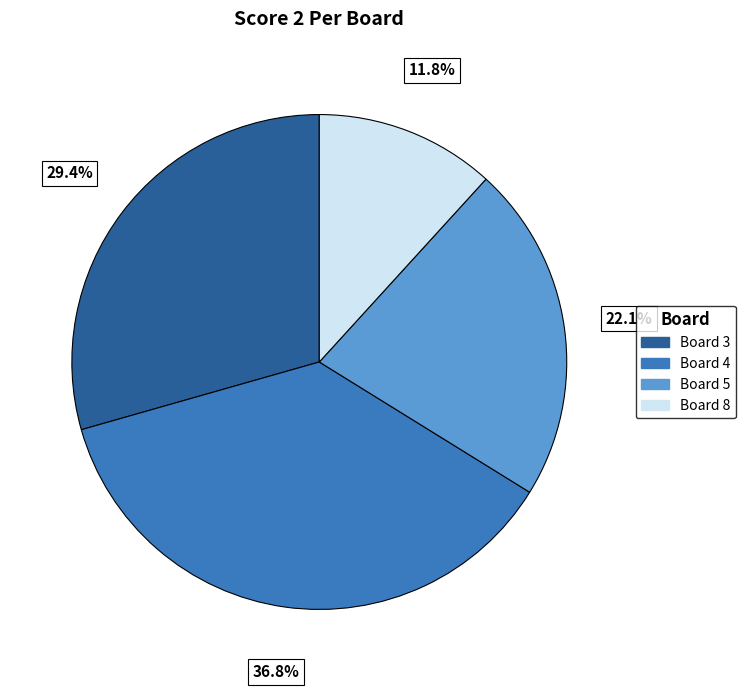

Combined, what portion of the pie is Board 3 and Board 8?

41.2%